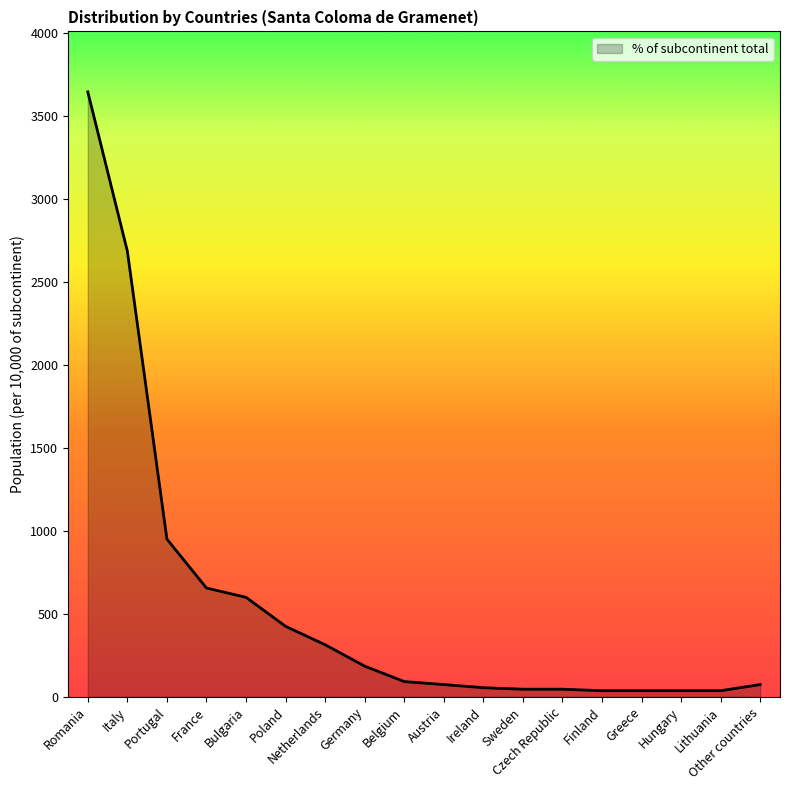

At which category does the chart reach its peak across all series?

Romania